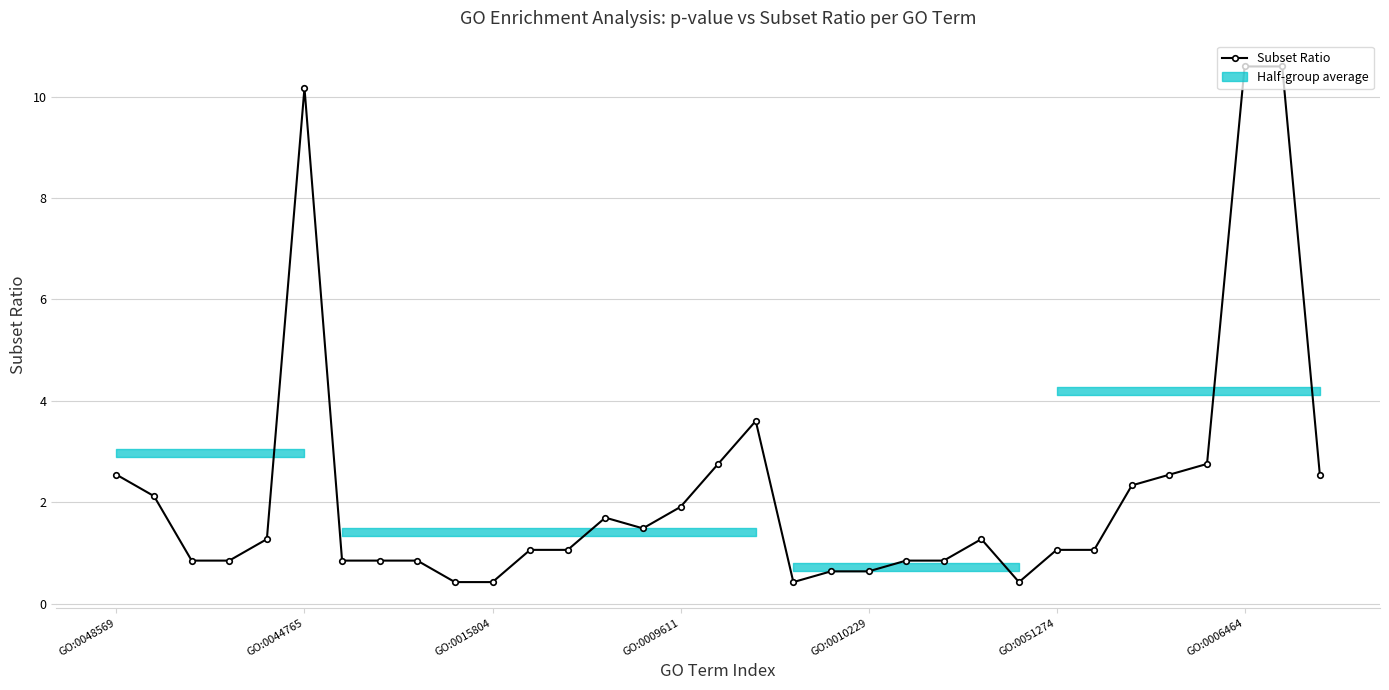

What is the smallest value displayed?

0.4